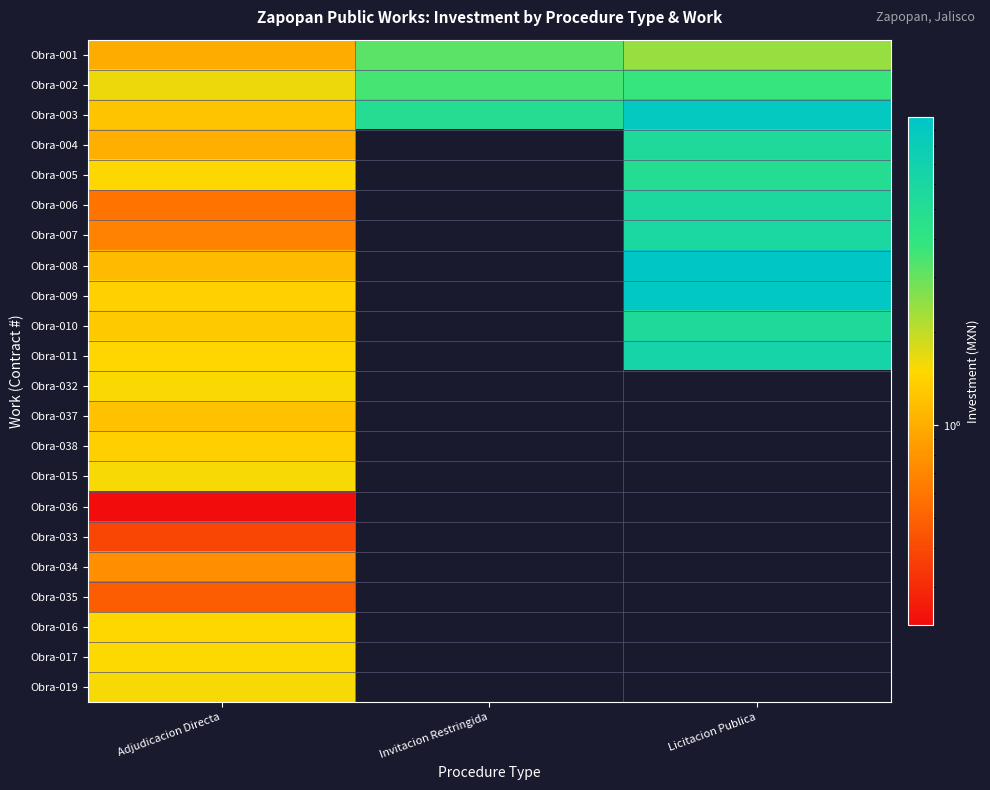

The value of Obra-006 at Licitacion Publica is 5720790.4. True or false?

True